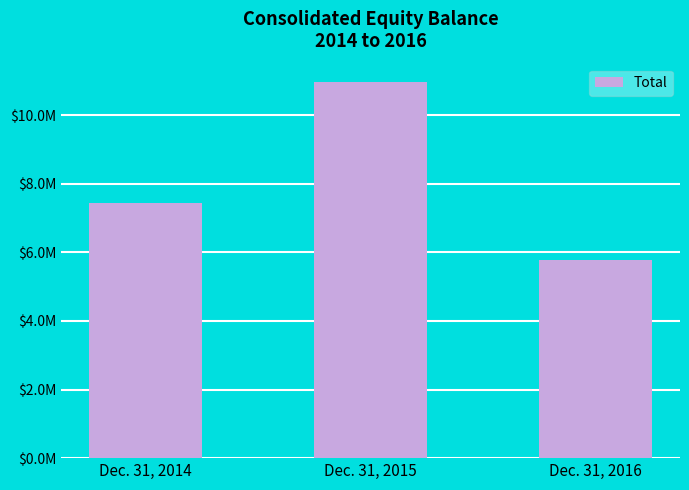

List the labels in order of value, smallest first.

Dec. 31, 2016, Dec. 31, 2014, Dec. 31, 2015